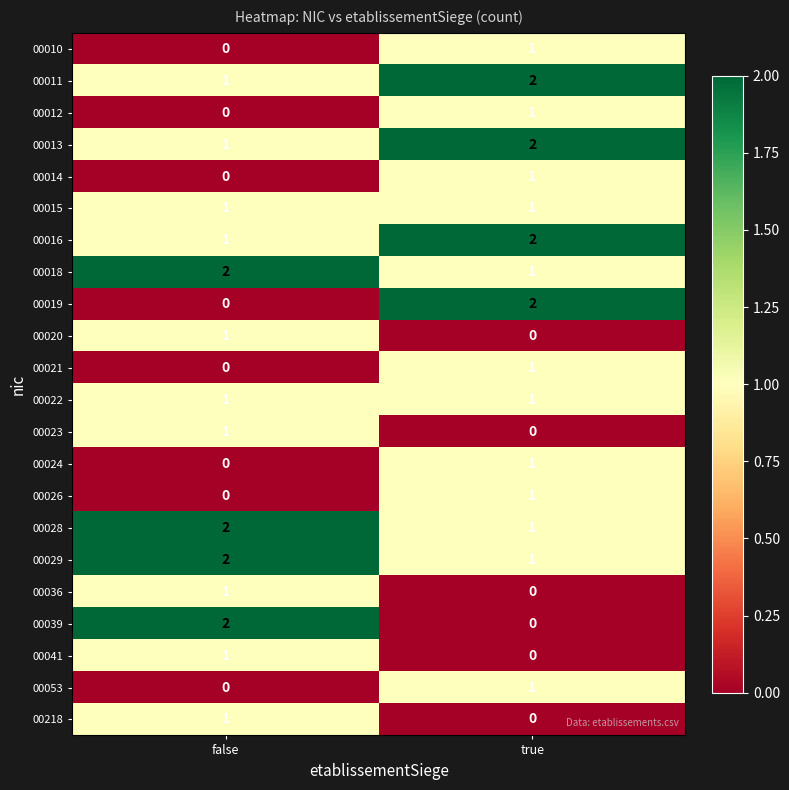

List the labels in order of 00039 value, largest first.

false, true